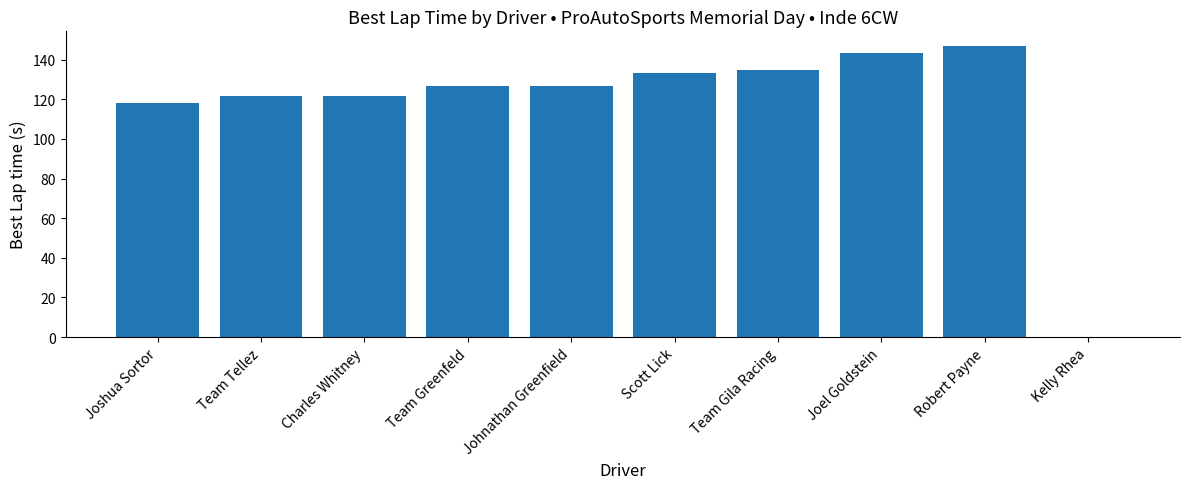

Which category has the highest value across all series?

Robert Payne